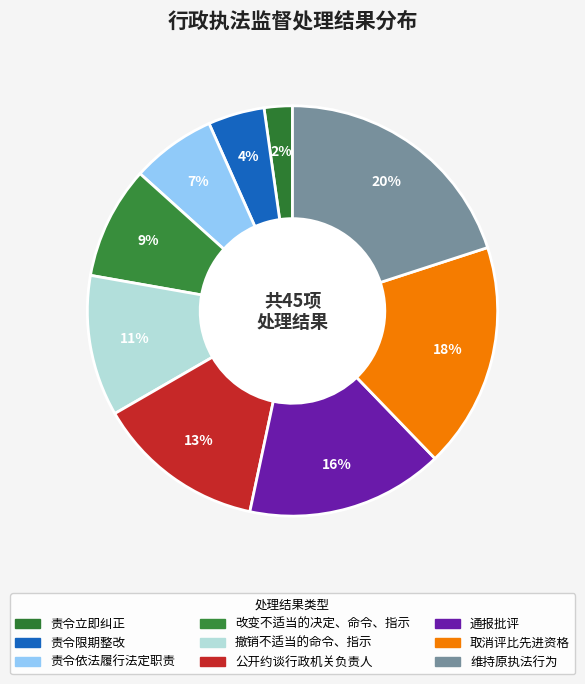

Which slice is the smallest?

责令立即纠正